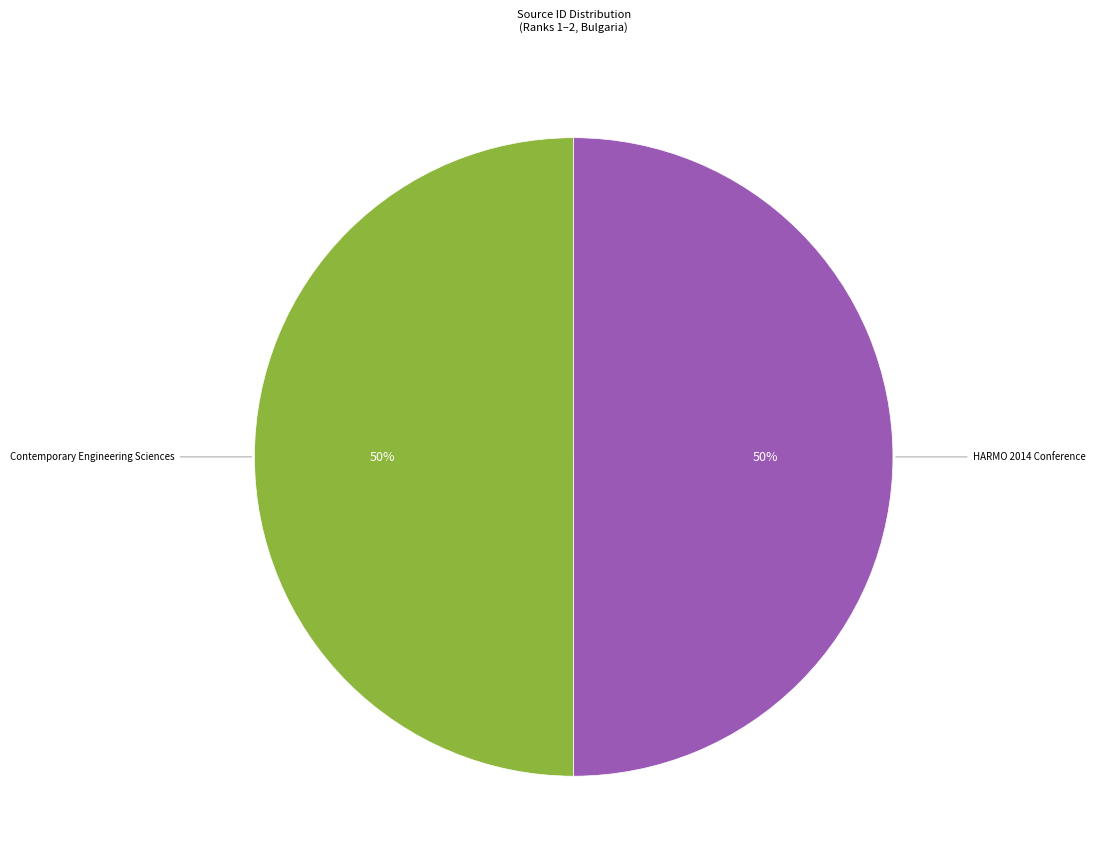

To the nearest percent, what is the average slice percentage?

50%